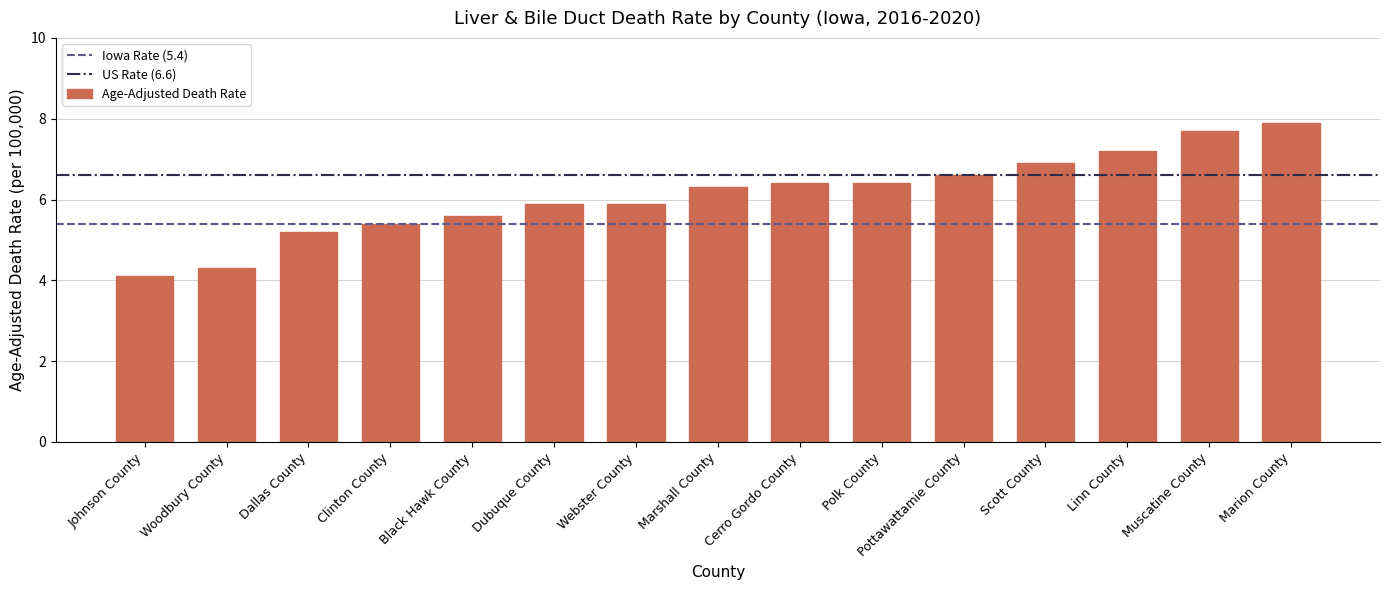

What value does the data have at Pottawattamie County?

6.6